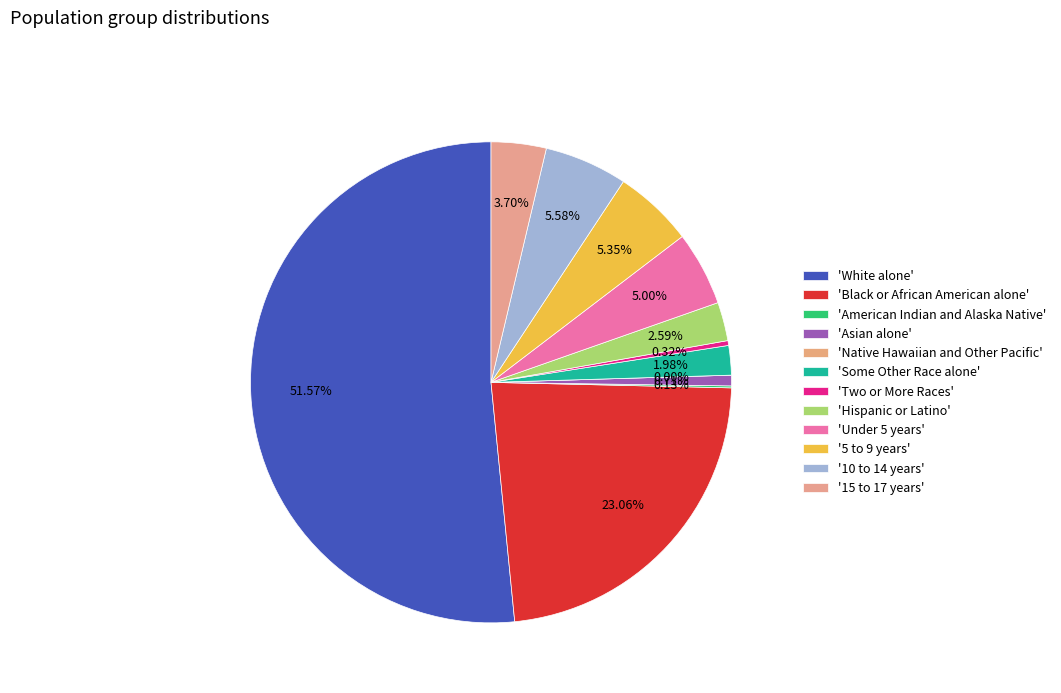

Is there any slice that represents more than half of the pie?

Yes